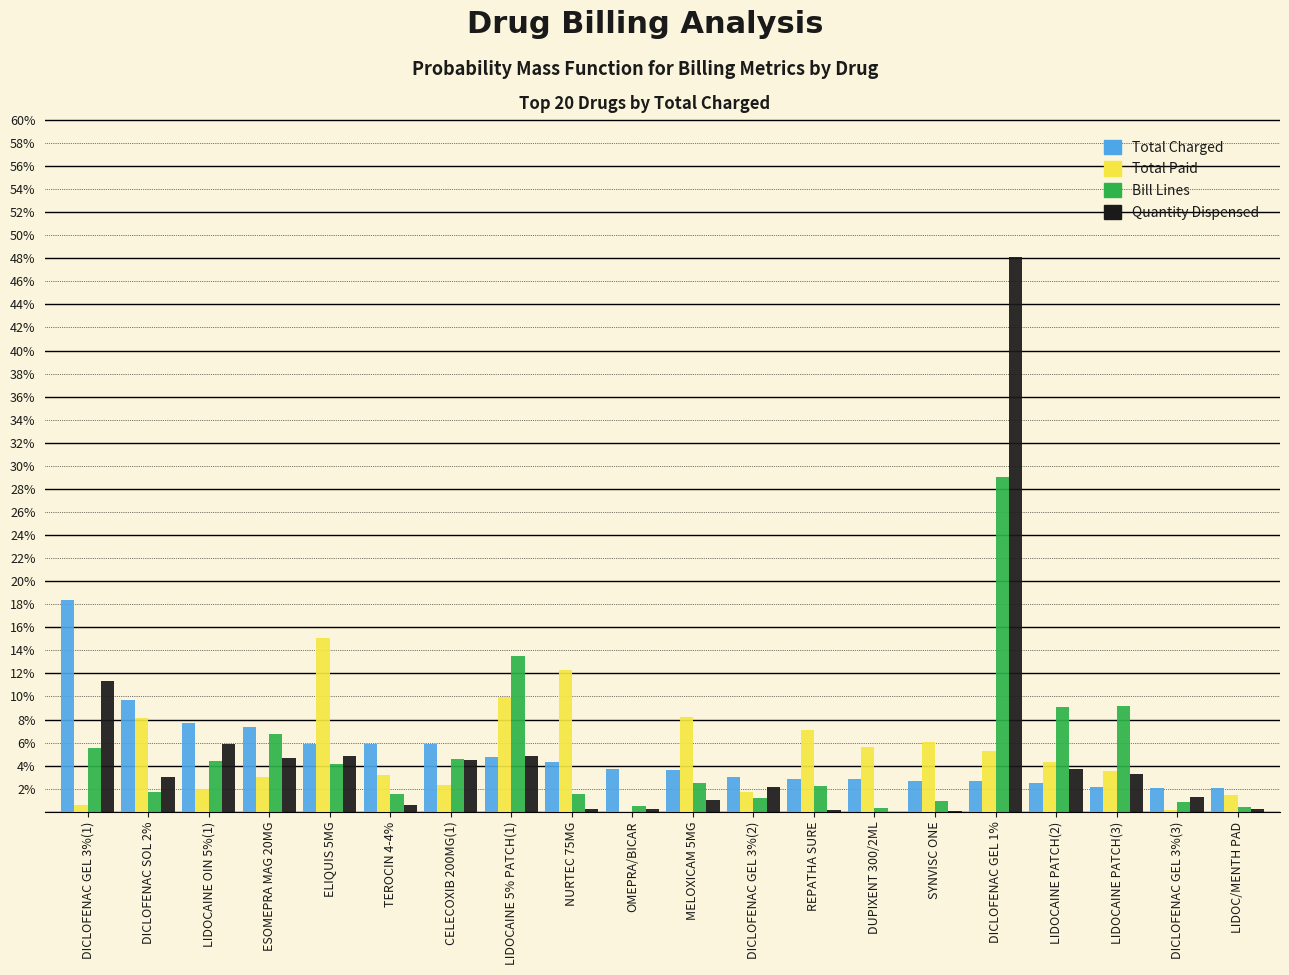

At which label does Quantity Dispensed reach its peak?

DICLOFENAC GEL 1%